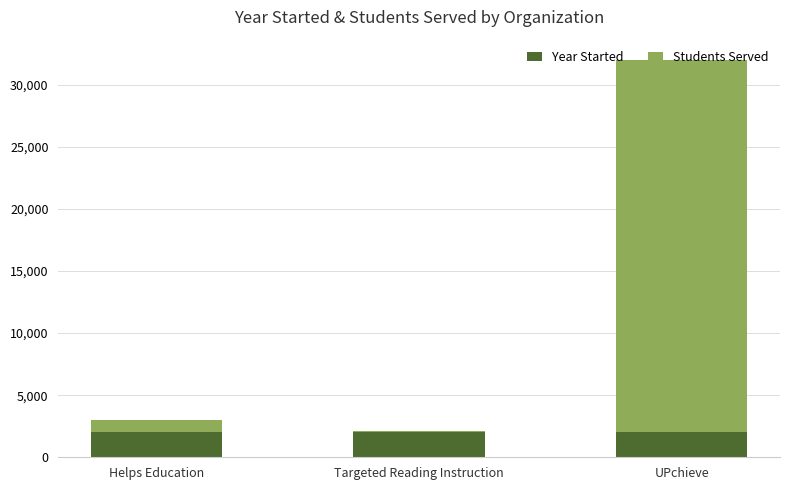

What is the lowest value of the Year Started series?

2005